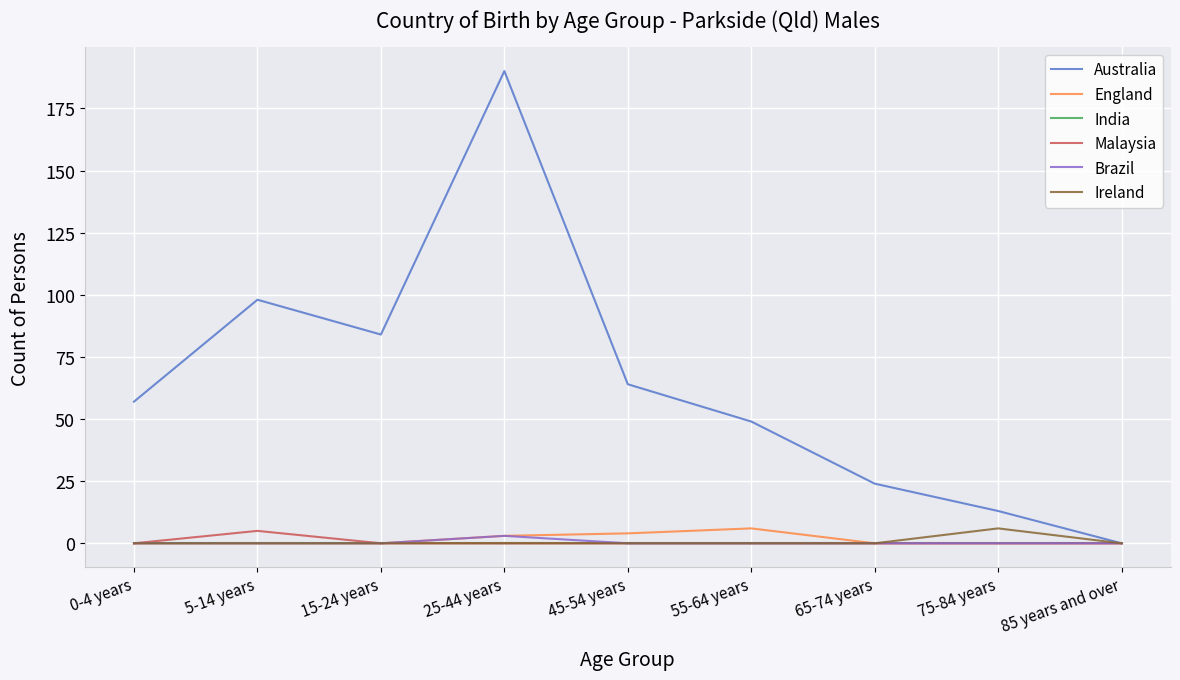

Is the value of Ireland at 15-24 years greater than the value of Australia at 45-54 years?

No